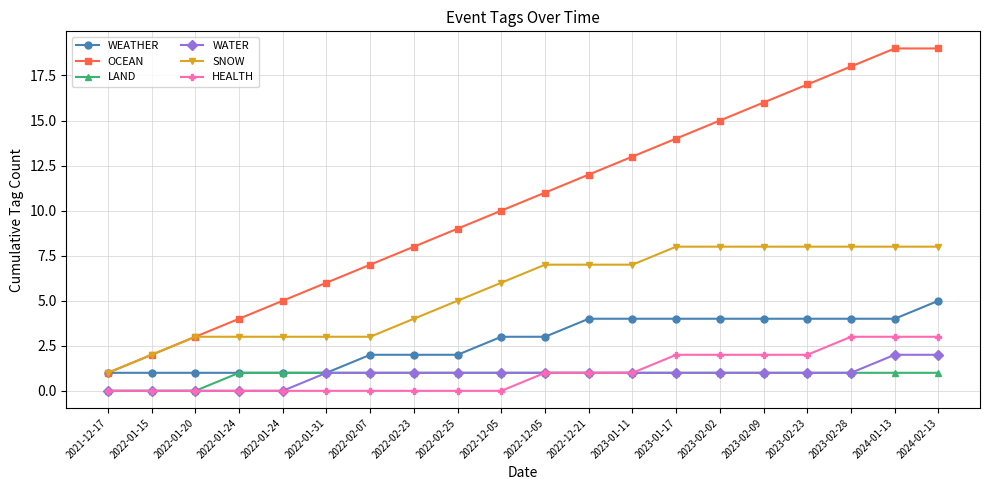

How many data points in HEALTH are less than 1?

10